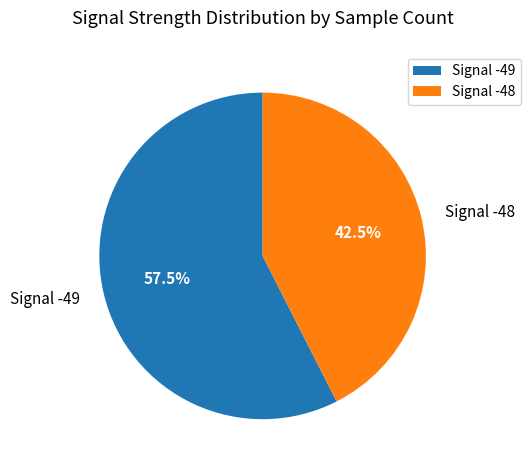

Combined, what portion of the pie is Signal -48 and Signal -49?

100.0%